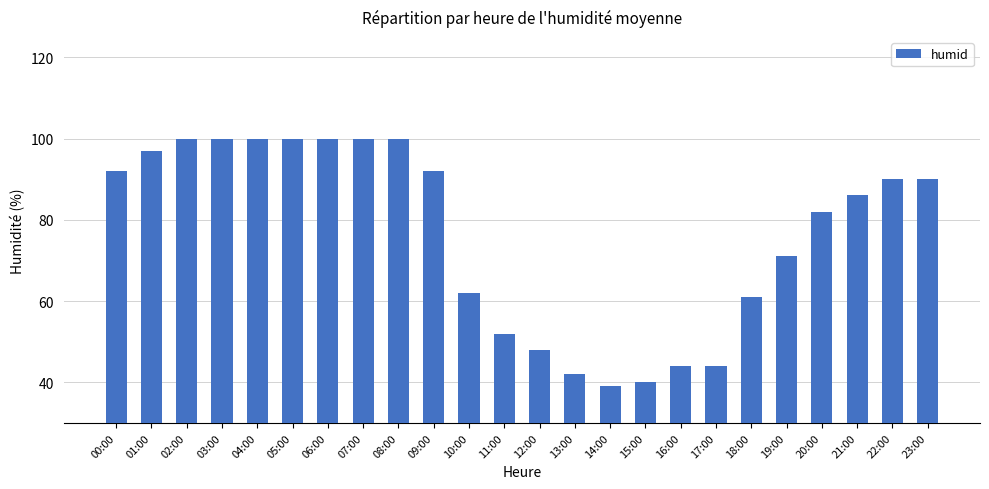

How many data points are less than 90?

12